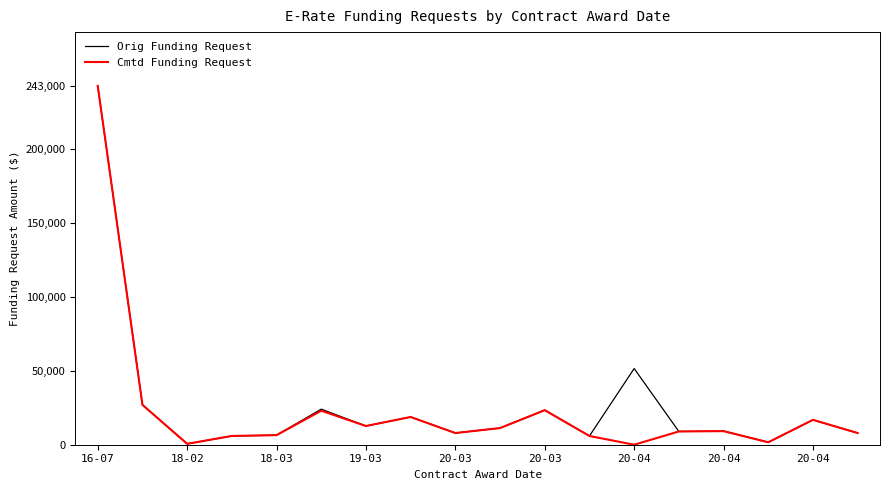

What is the difference between the second highest and second lowest values in the Cmtd Funding Request series?

26400.0